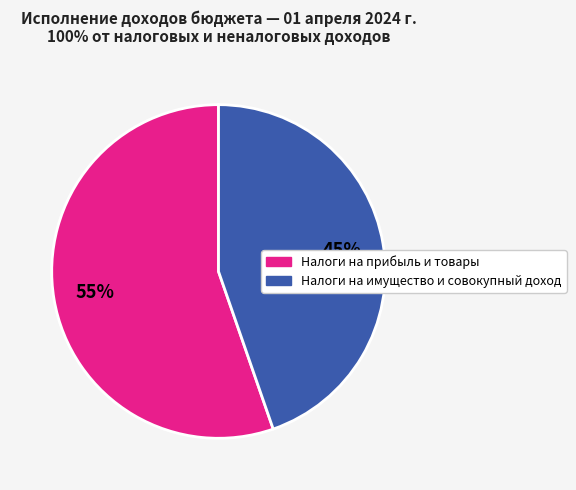

To the nearest percent, what is the average slice percentage?

50%